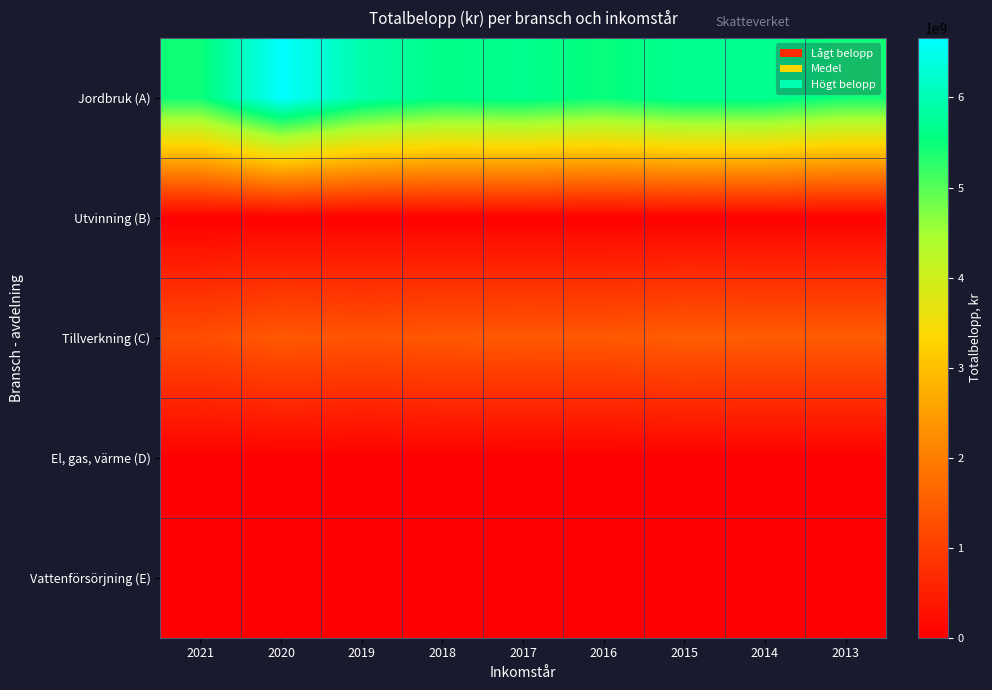

Which series has the largest range (max minus min)?

Jordbruk (A)